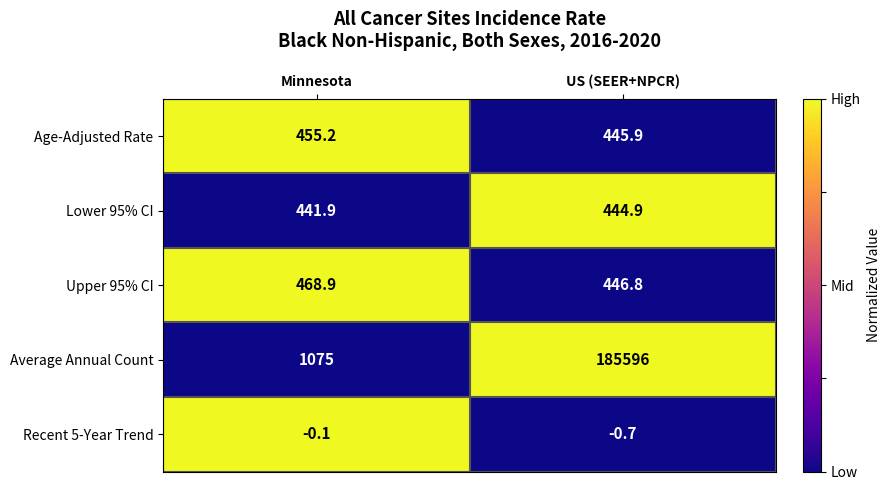

The value of Upper 95% CI at Minnesota is 468.9. True or false?

True